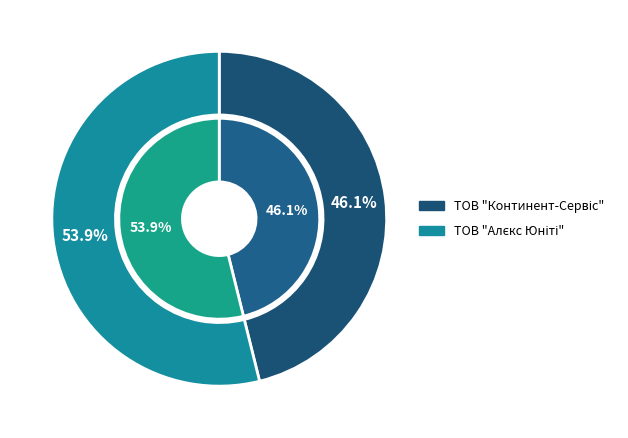

Approximately how many times larger is the value at ТОВ "Алєкс Юніті" compared to ТОВ "Континент-Сервіс"?

1.2